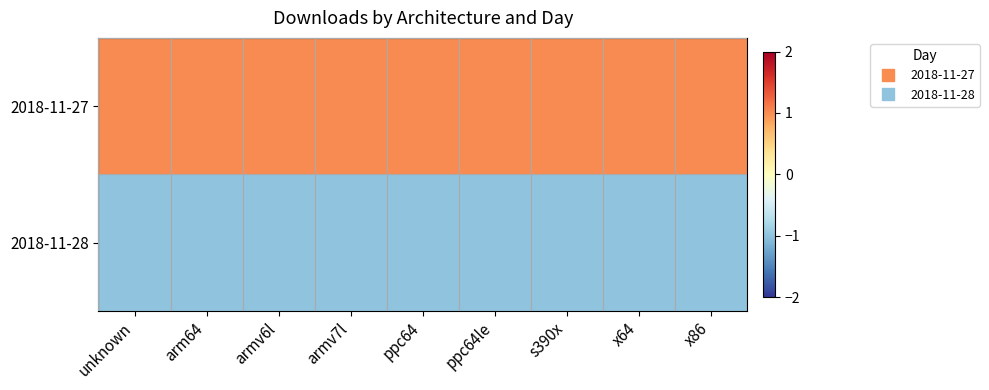

Reading right to left, transcribe all the data shown in this chart.

2018-11-27: x86=1	x64=1	s390x=1	ppc64le=1	ppc64=1	armv7l=1	armv6l=1	arm64=1	unknown=1
2018-11-28: x86=-1	x64=-1	s390x=-1	ppc64le=-1	ppc64=-1	armv7l=-1	armv6l=-1	arm64=-1	unknown=-1